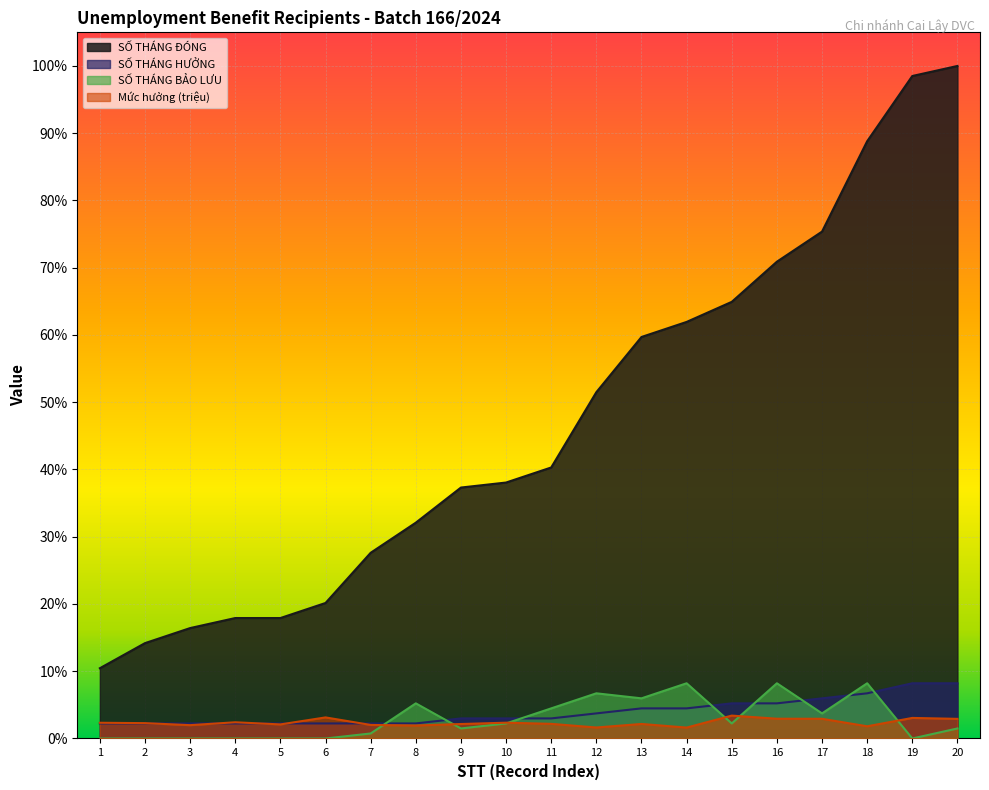

Reading left to right, list all the values displayed in this chart.

SỐ THÁNG ĐÓNG: 1=0.1	2=0.1	3=0.2	4=0.2	5=0.2	6=0.2	7=0.3	8=0.3	9=0.4	10=0.4	11=0.4	12=0.5	13=0.6	14=0.6	15=0.6	16=0.7	17=0.8	18=0.9	19=1.0	20=1.0
SỐ THÁNG HƯỞNG: 1=0.0	2=0.0	3=0.0	4=0.0	5=0.0	6=0.0	7=0.0	8=0.0	9=0.0	10=0.0	11=0.0	12=0.0	13=0.0	14=0.0	15=0.1	16=0.1	17=0.1	18=0.1	19=0.1	20=0.1
SỐ THÁNG BẢO LƯU: 1=0.0	2=0.0	3=0.0	4=0.0	5=0.0	6=0.0	7=0.0	8=0.1	9=0.0	10=0.0	11=0.0	12=0.1	13=0.1	14=0.1	15=0.0	16=0.1	17=0.0	18=0.1	19=0.0	20=0.0
Mức hưởng (triệu): 1=0.0	2=0.0	3=0.0	4=0.0	5=0.0	6=0.0	7=0.0	8=0.0	9=0.0	10=0.0	11=0.0	12=0.0	13=0.0	14=0.0	15=0.0	16=0.0	17=0.0	18=0.0	19=0.0	20=0.0